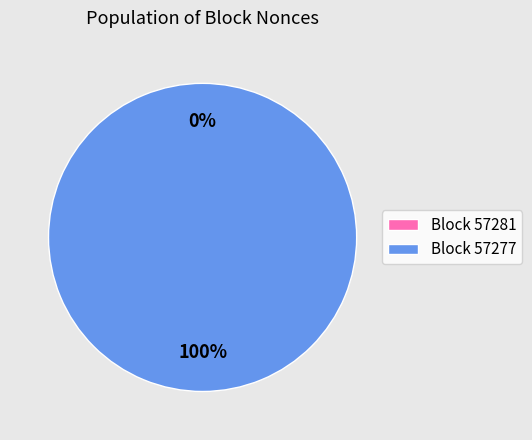

Rank the categories by value from lowest to highest.

57281, 57277